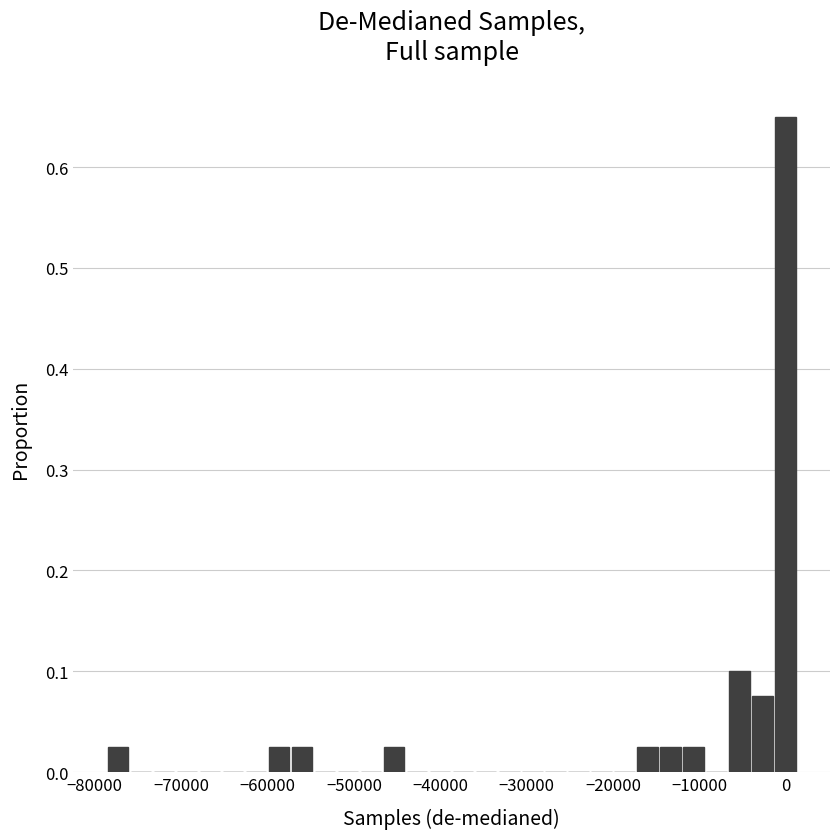

Read against the x-axis, roughly where is the centre of the tallest bar?

0